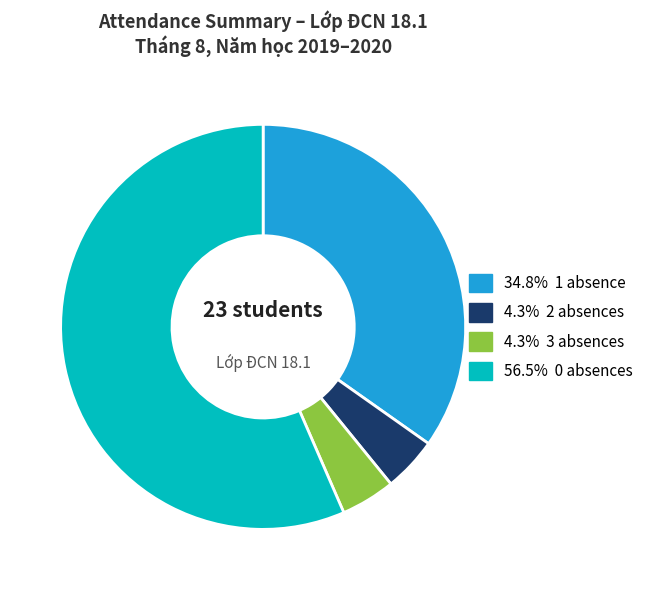

Does any single category account for the majority?

Yes